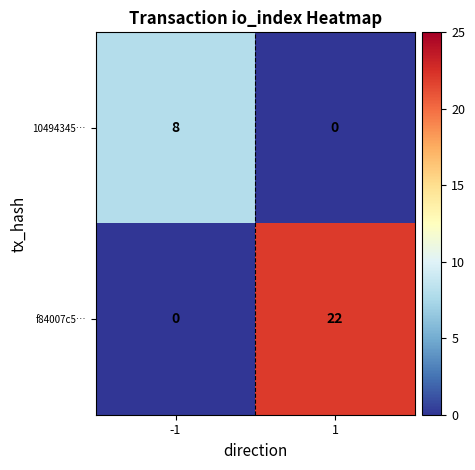

List the series in order of their overall mean, lowest first.

10494345…, f84007c5…